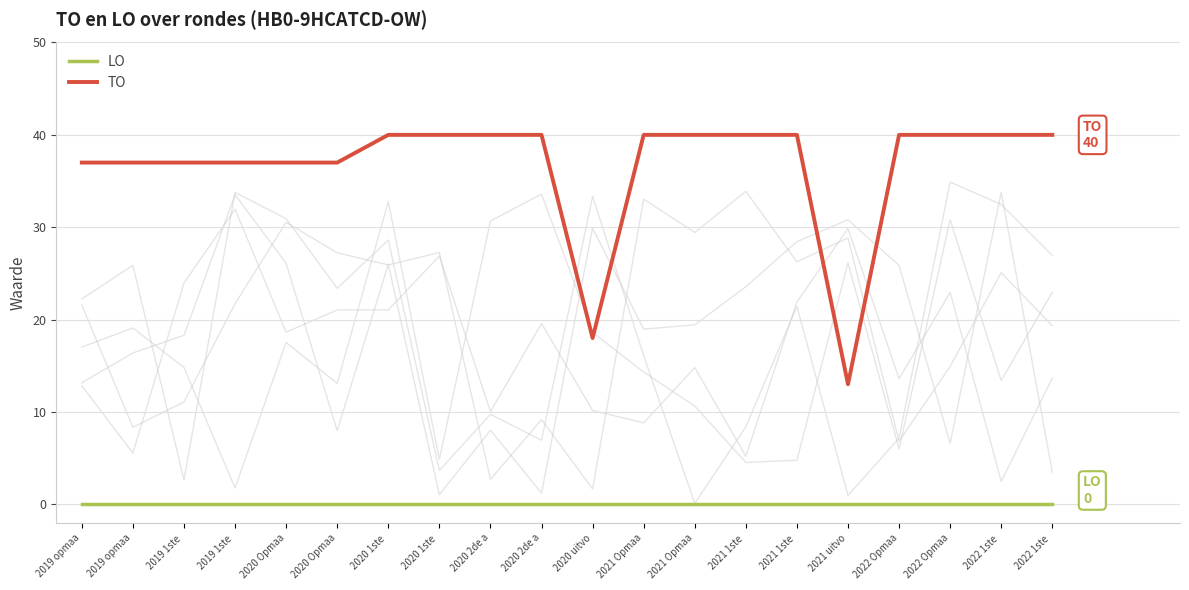

True or false: LO and TO cross at least once.

False